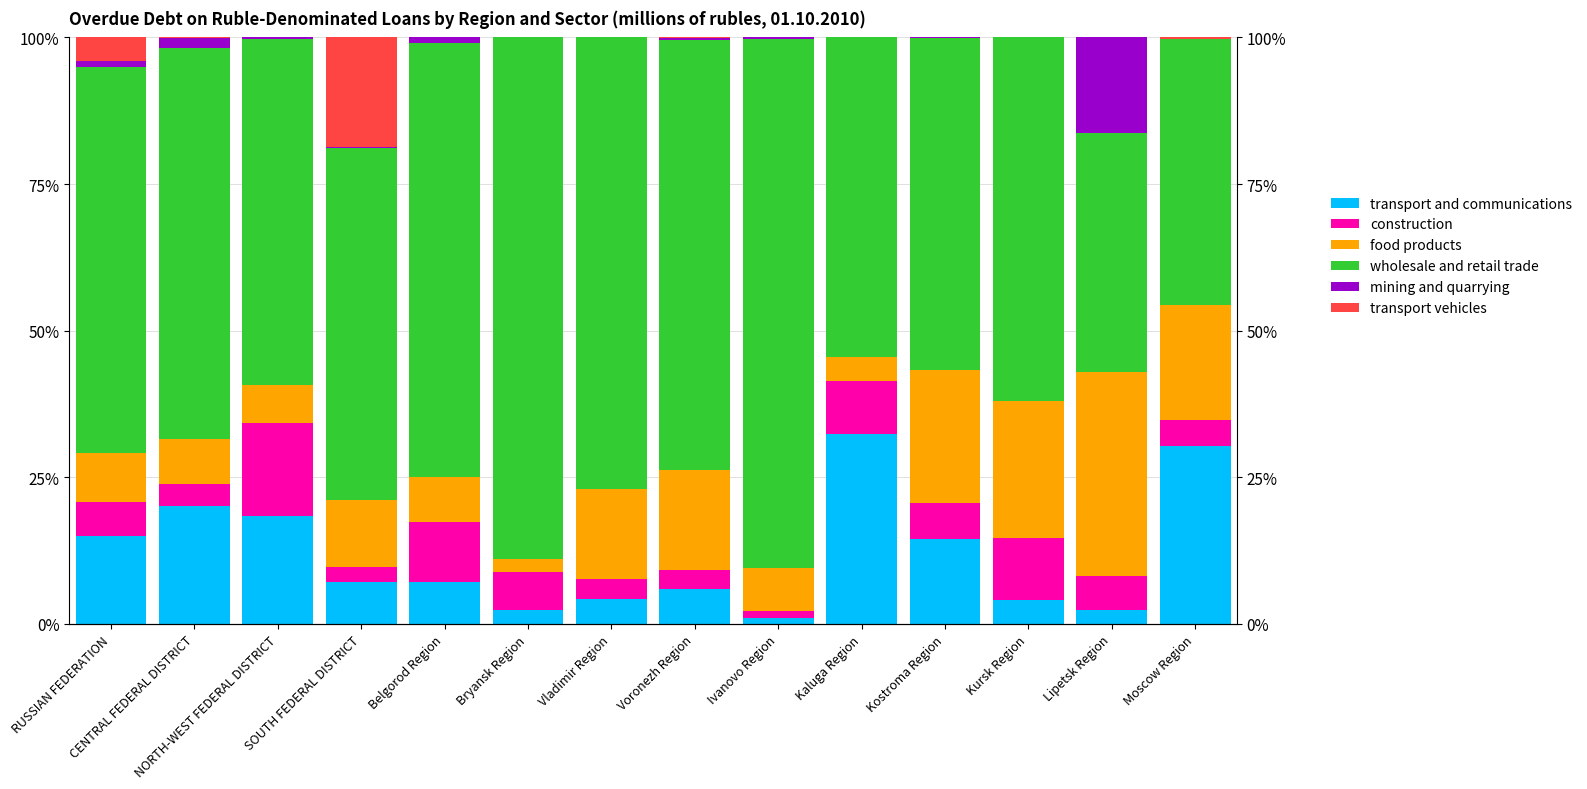

What are all the series names shown in the legend?

transport and communications, construction, food products, wholesale and retail trade, mining and quarrying, transport vehicles